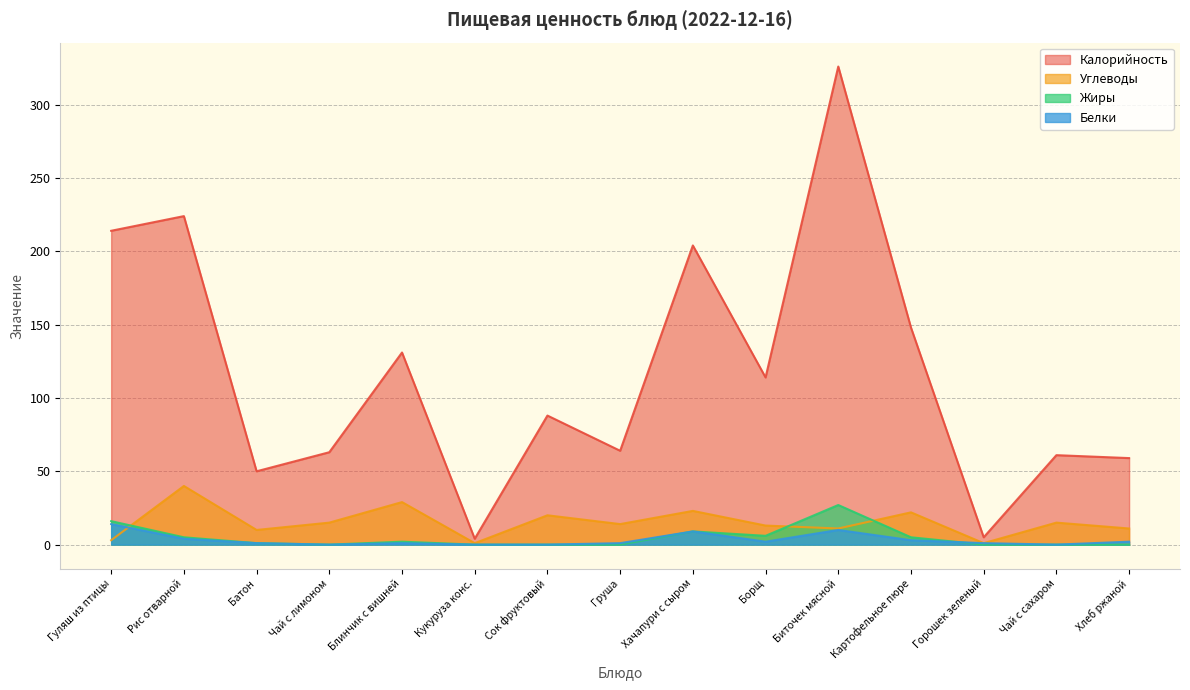

In Углеводы, how many points are higher than both neighbors (excluding endpoints)?

6